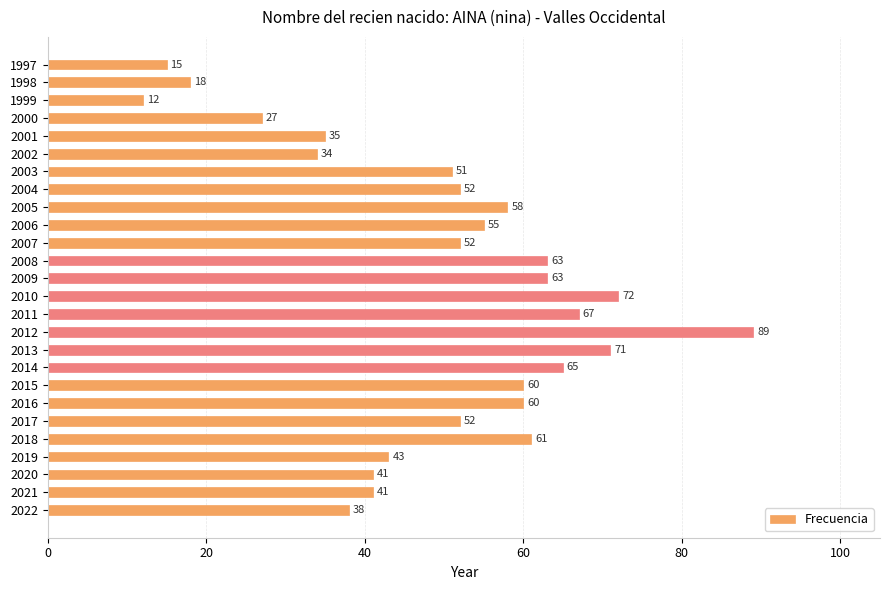

How many bars are there in total?

26